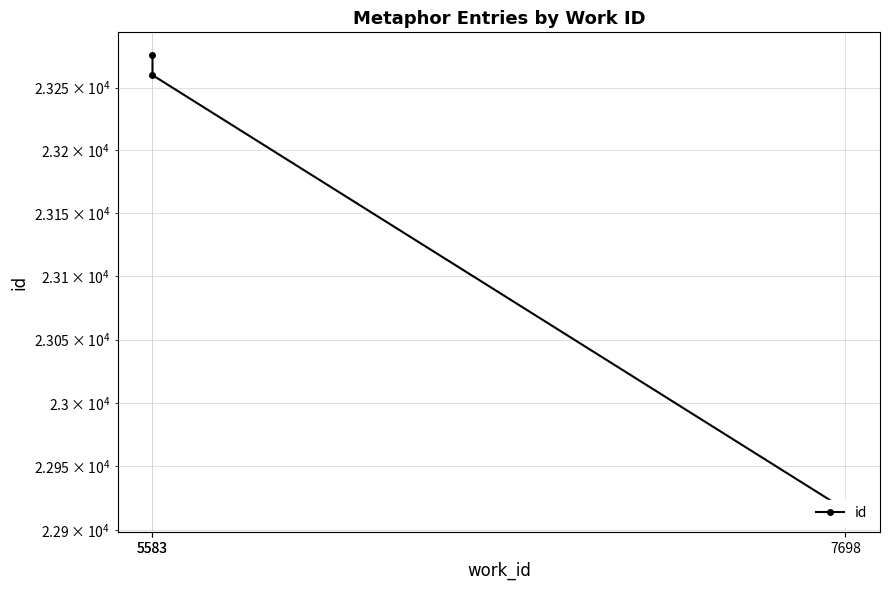

What is the difference between the second highest and minimum values?

344